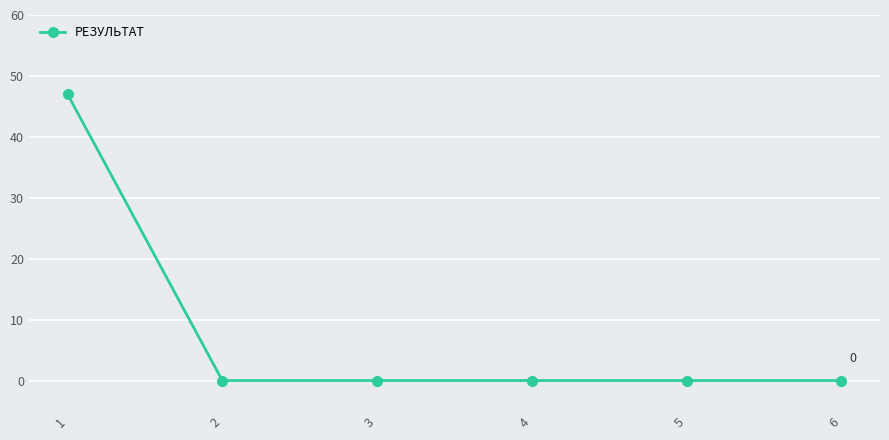

Reading left to right, transcribe all the data shown in this chart.

1=47	2=0	3=0	4=0	5=0	6=0